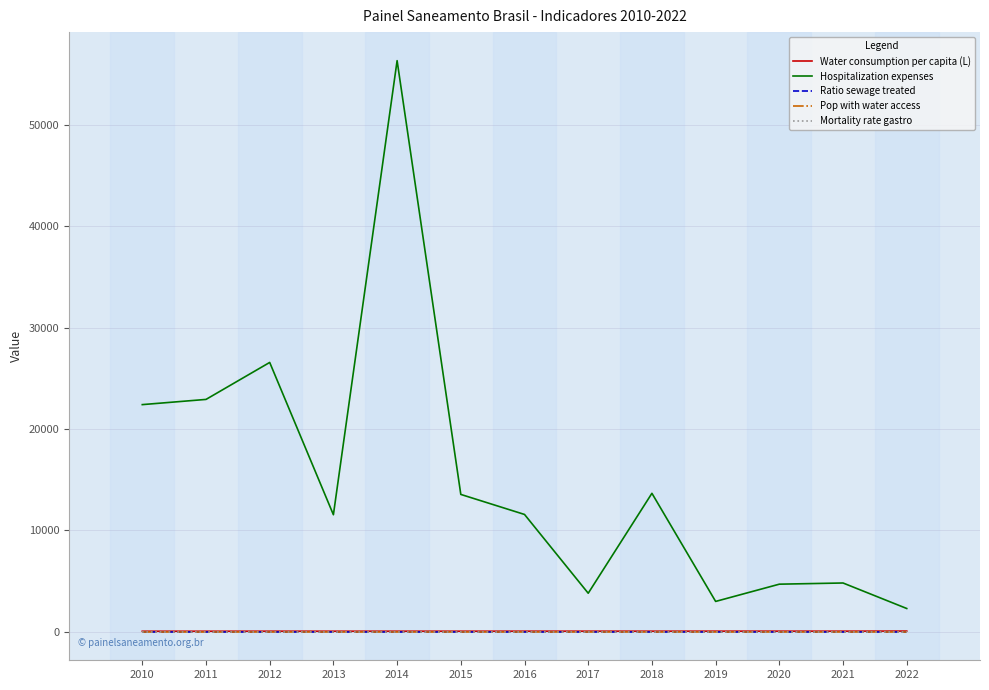

Which series has the largest total across all categories?

Hospitalization expenses